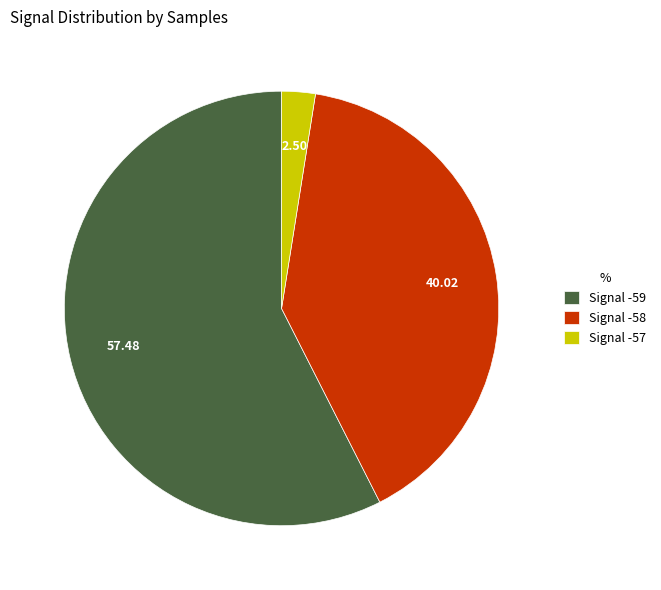

Is the sum of Signal -58 and Signal -57 greater than half?

No